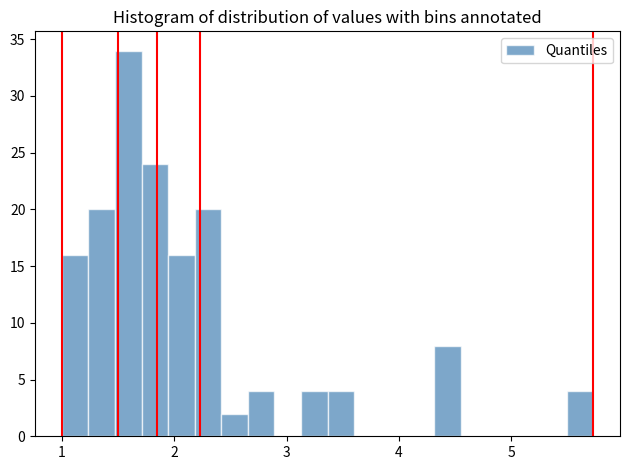

Around what value on the x-axis is the tallest bar? Give the approximate position of its centre, as read against the axis.

1.6